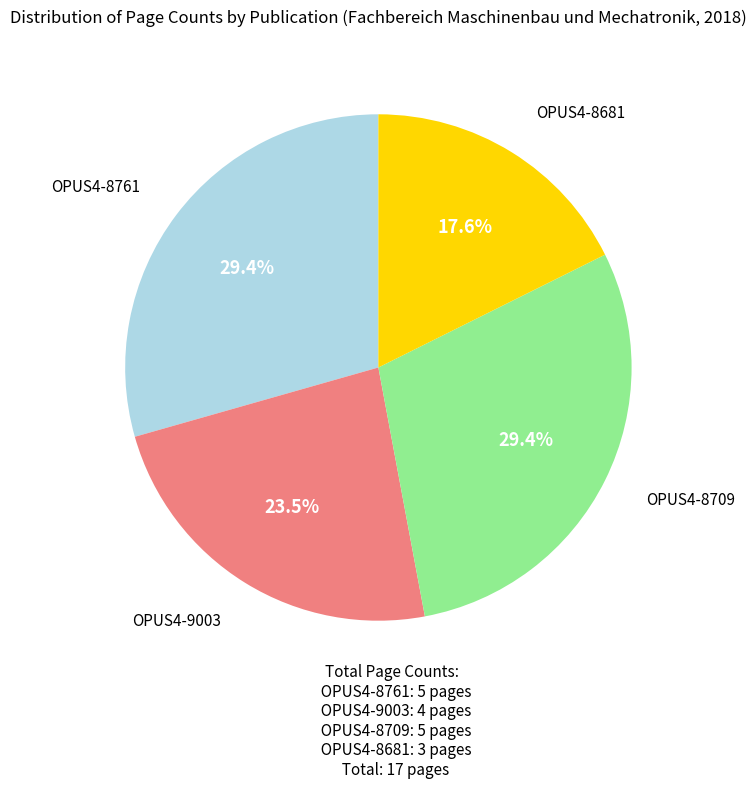

To the nearest percent, what is the difference between the largest and smallest slice percentages?

12%